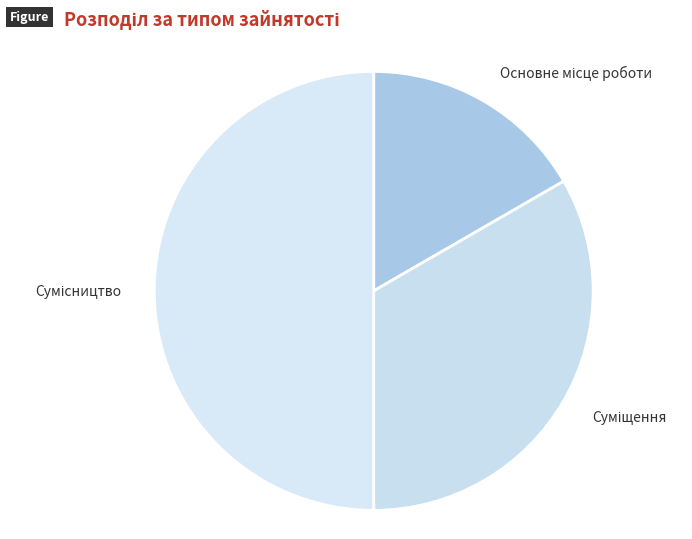

What is the smallest slice in the pie chart?

Основне місце роботи